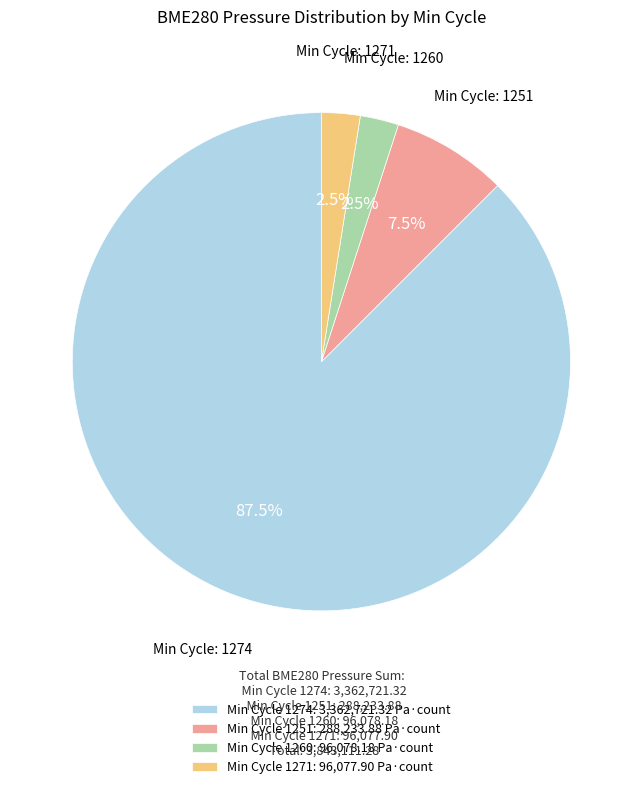

Count the number of slices in the pie.

4